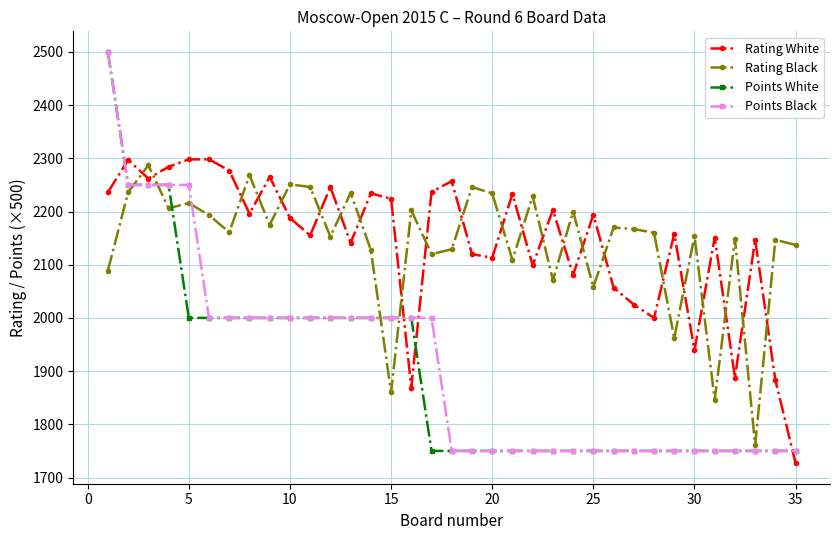

What is the lowest value of the Rating Black series?

1761